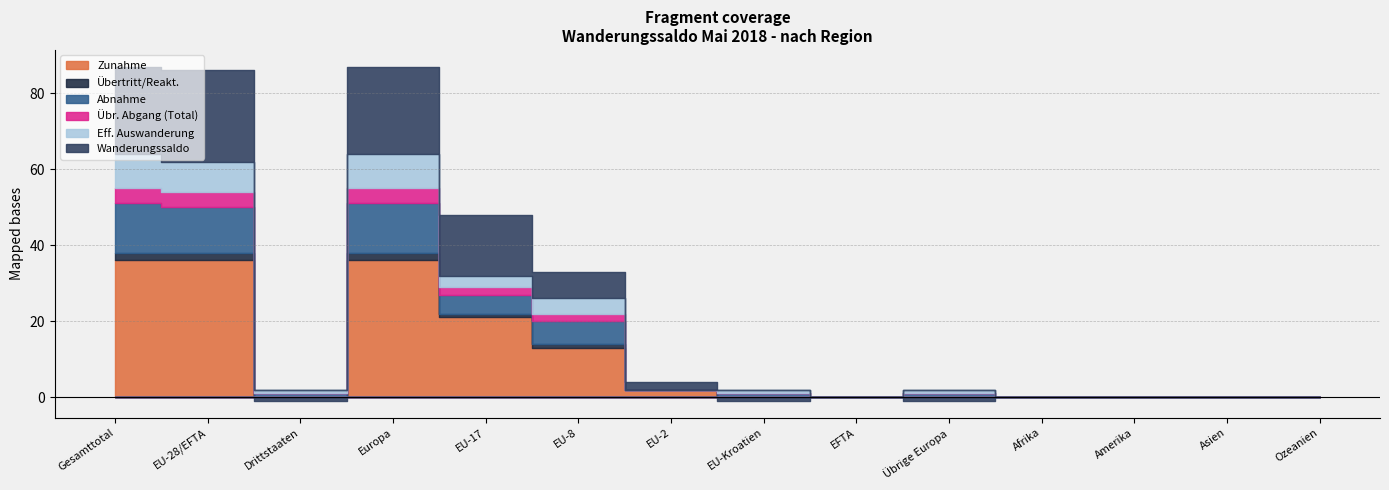

At which category does Übertritt/Reakt. reach its first local valley?

Drittstaaten